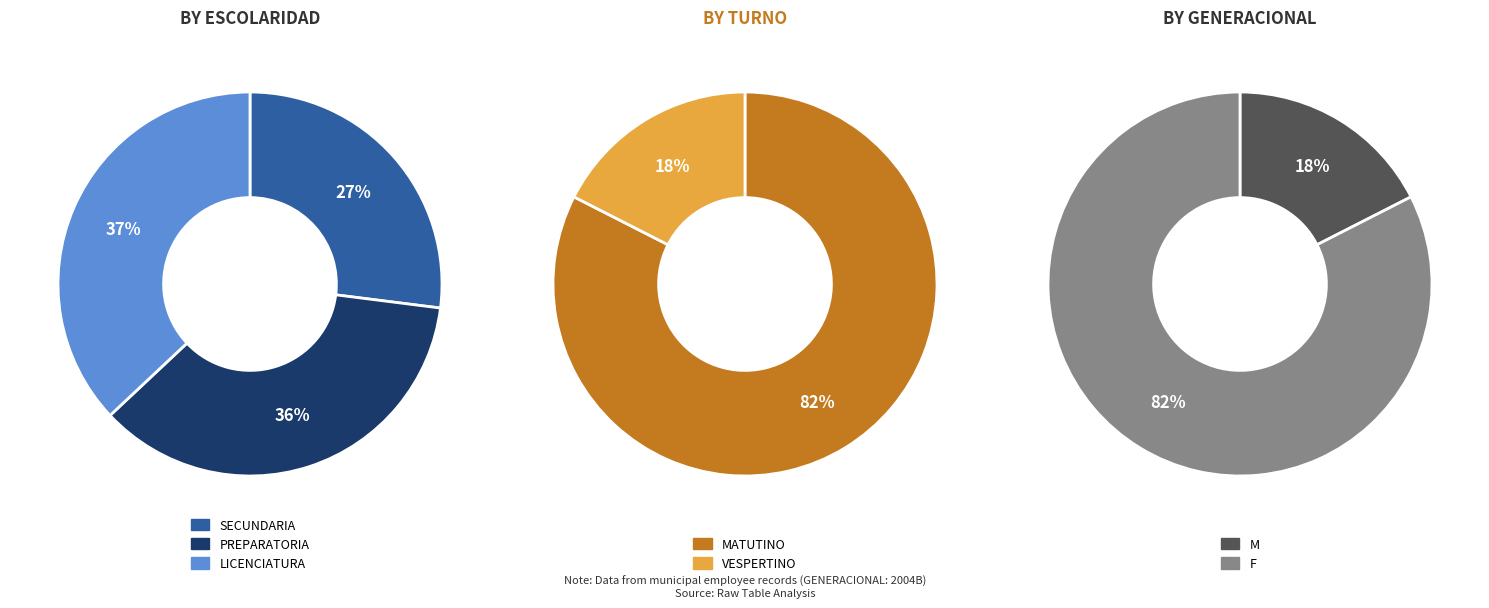

To the nearest percent, what is the difference between the largest and smallest slice percentages?

10%